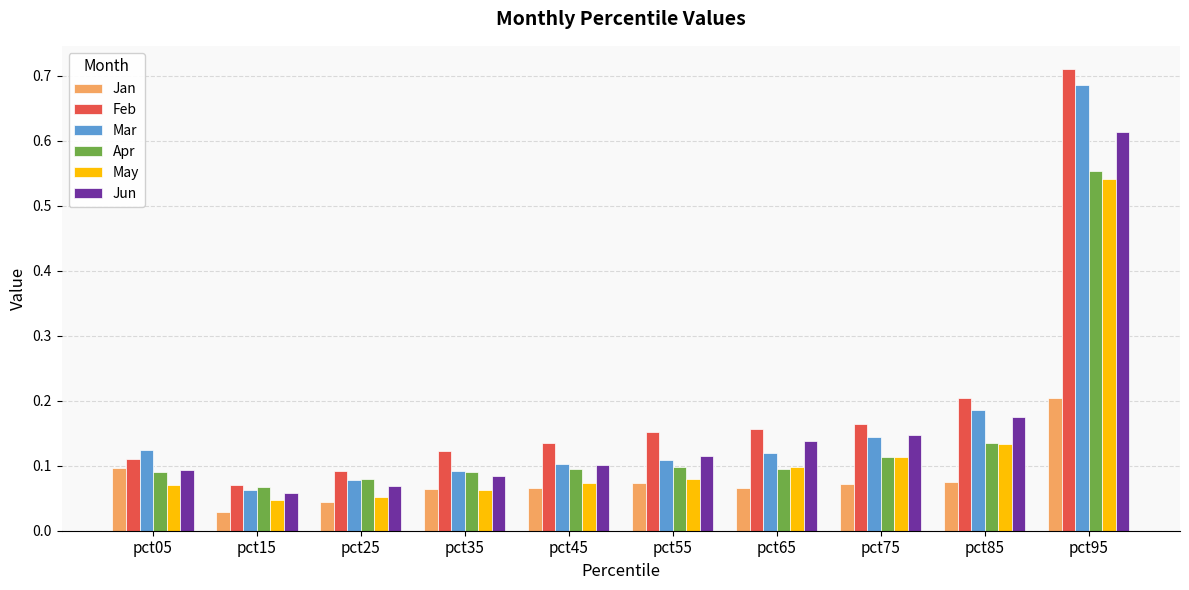

Rank the series by their maximum value, from lowest to highest.

Jan, May, Apr, Jun, Mar, Feb